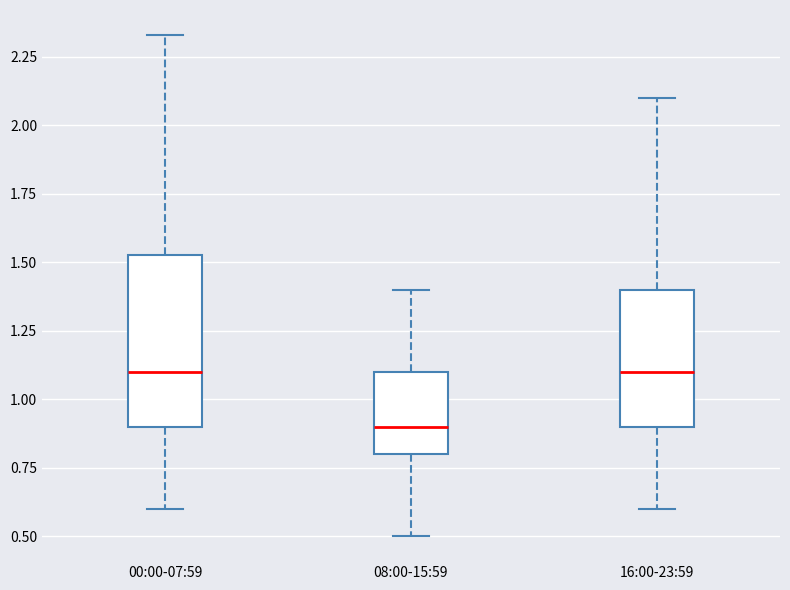

Where is the upper edge of the box for 16:00-23:59 on the y-axis? The values are not printed on the chart, so give them approximately, as read against the axis.

1.40